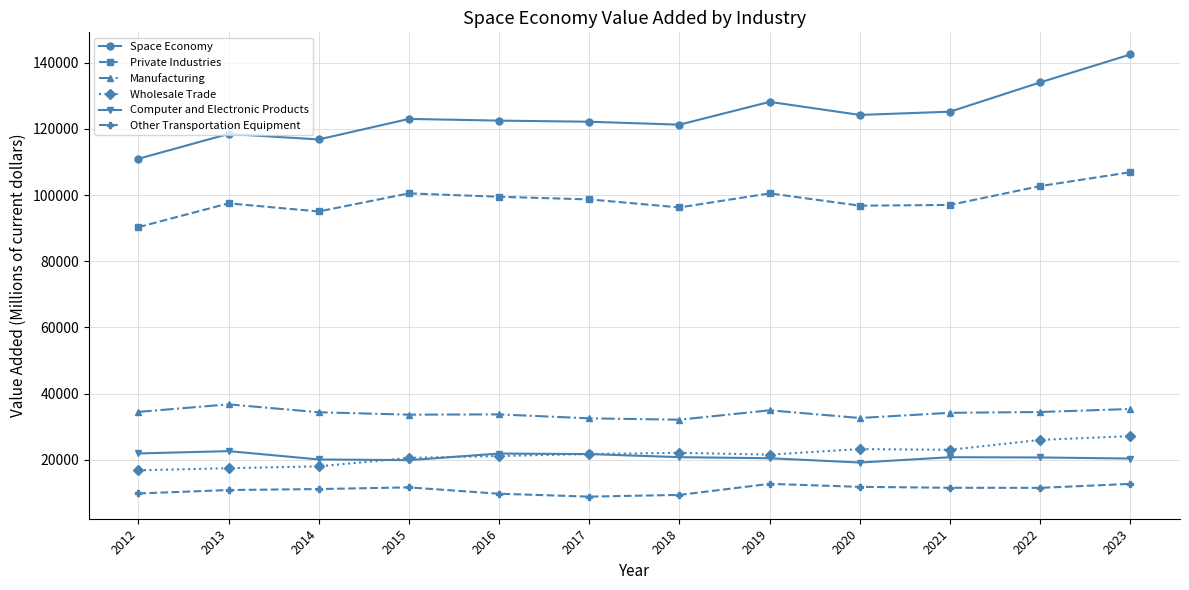

What is the value of the Wholesale Trade point at the 5th from the left?

21122